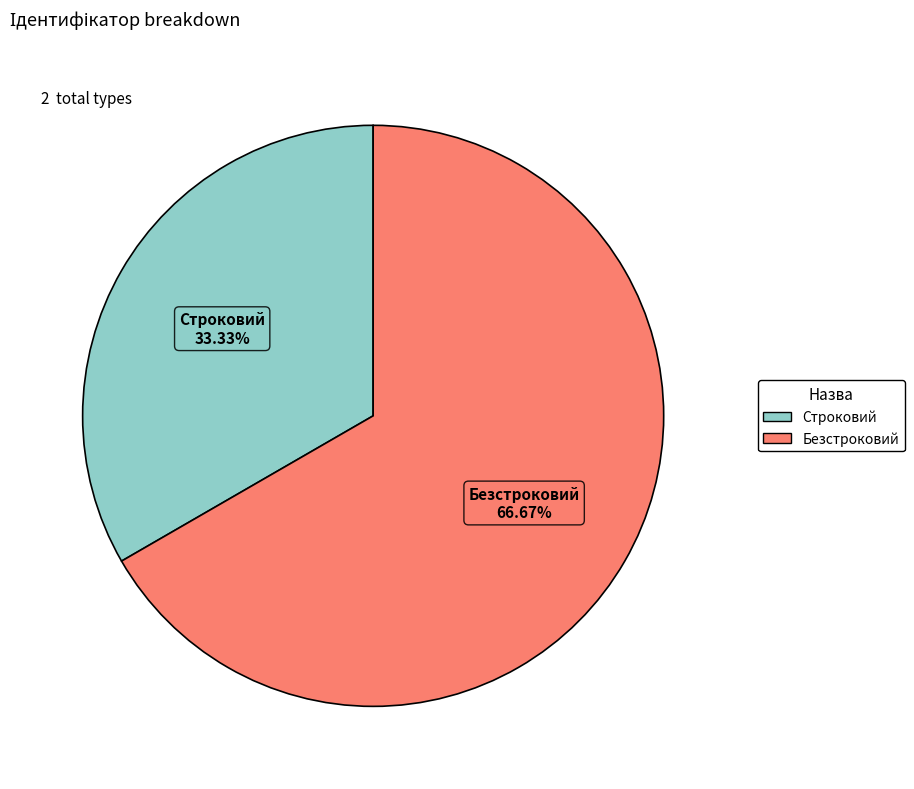

Does Безстроковий account for over 50% of the chart?

Yes